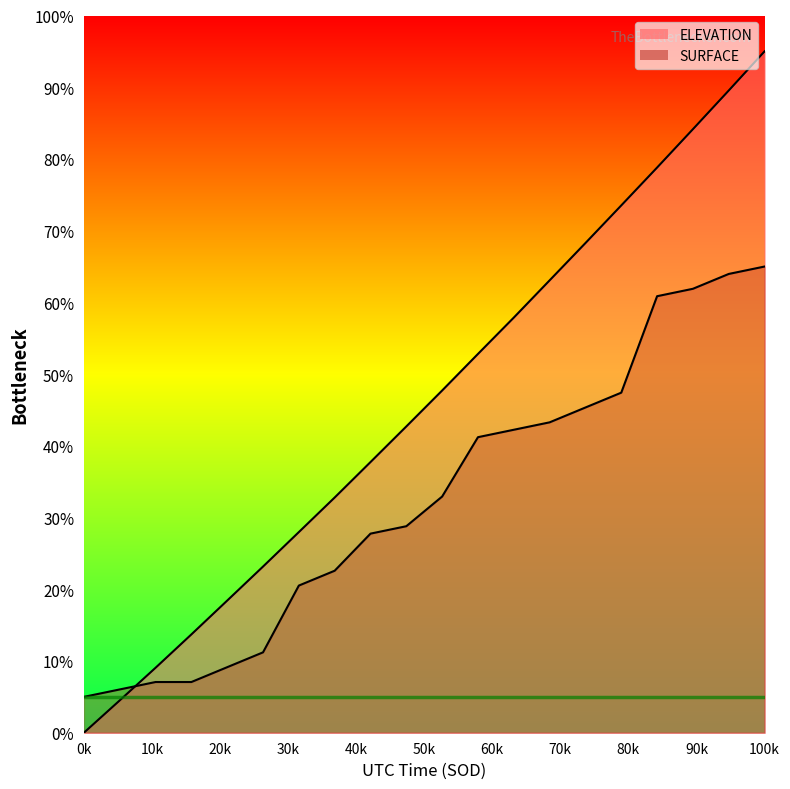

How many lines are shown in the chart?

2